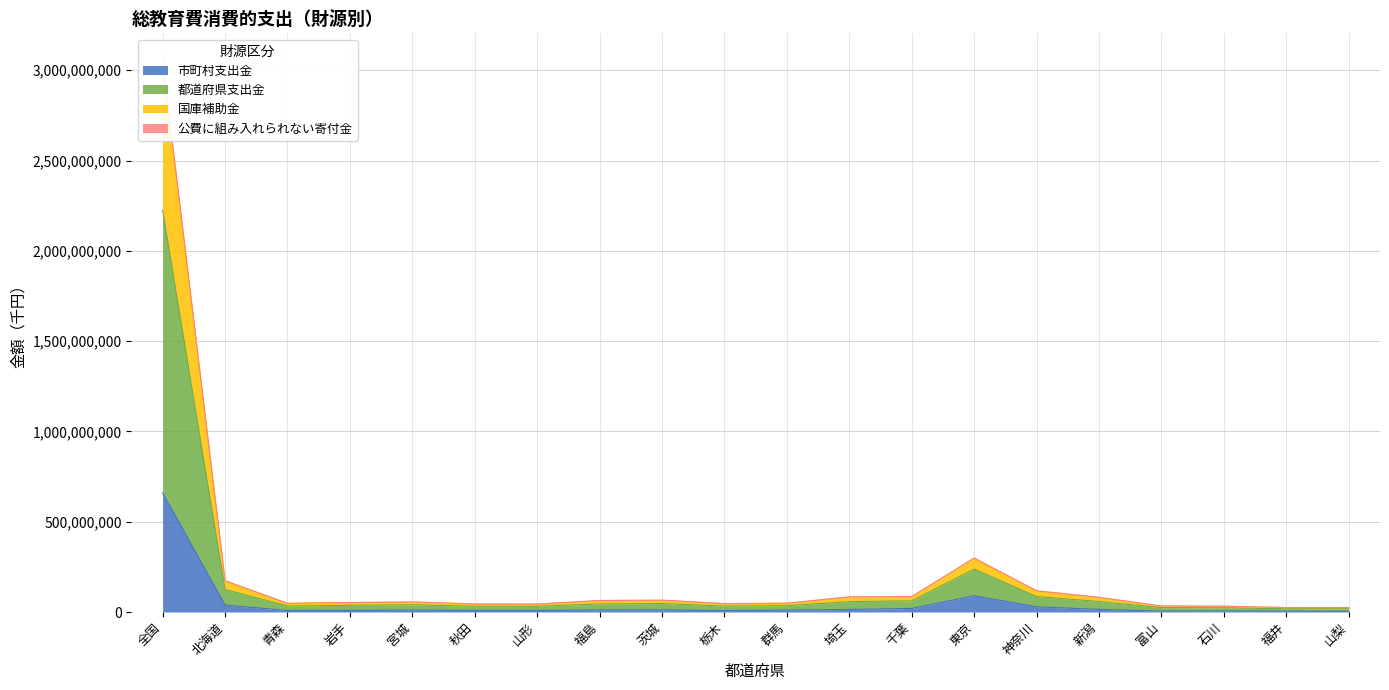

The value of 公費に組み入れられない寄付金 at 栃木 is 20456096. True or false?

False